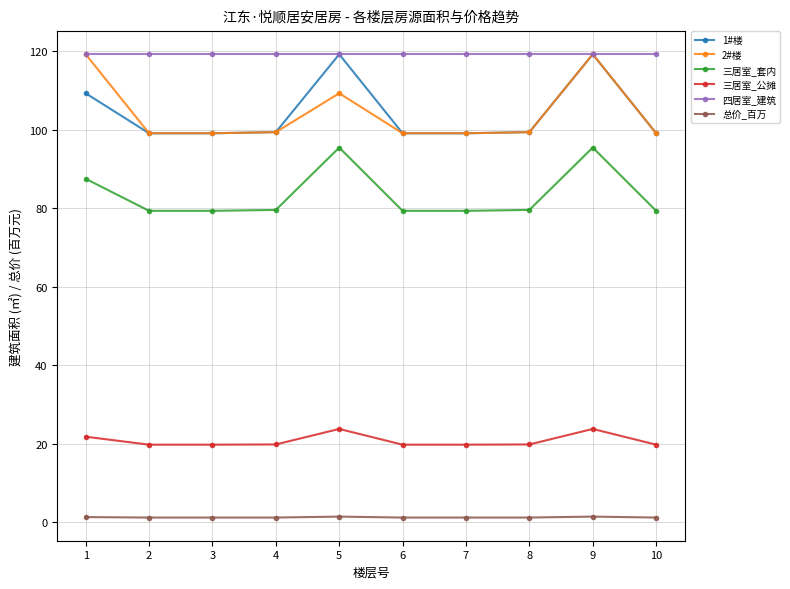

True or false: 三居室_套内 has more than 1 interior local peaks.

True